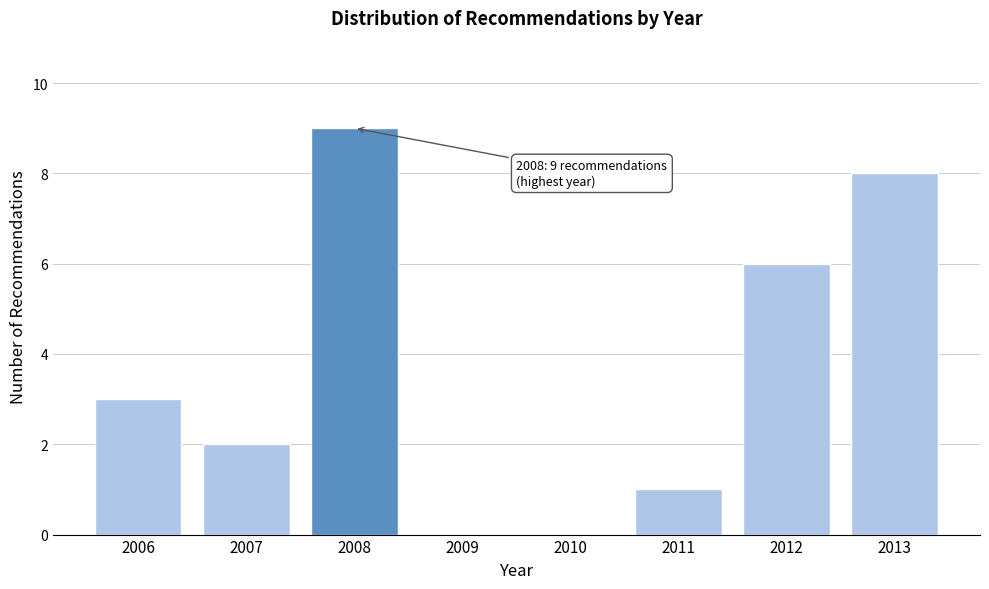

Reading left to right, extract all data points from this chart.

2006=3	2007=2	2008=9	2009=0	2010=0	2011=1	2012=6	2013=8